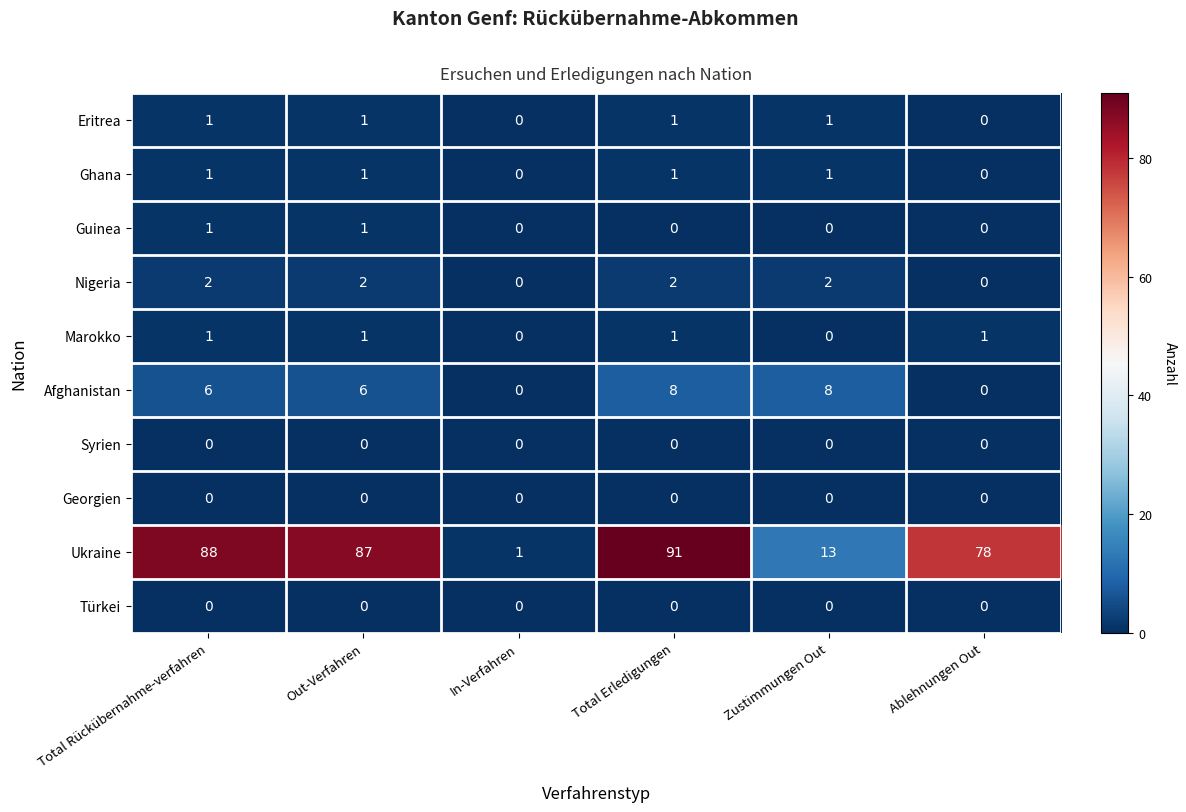

Which series has the widest spread of values?

Ukraine